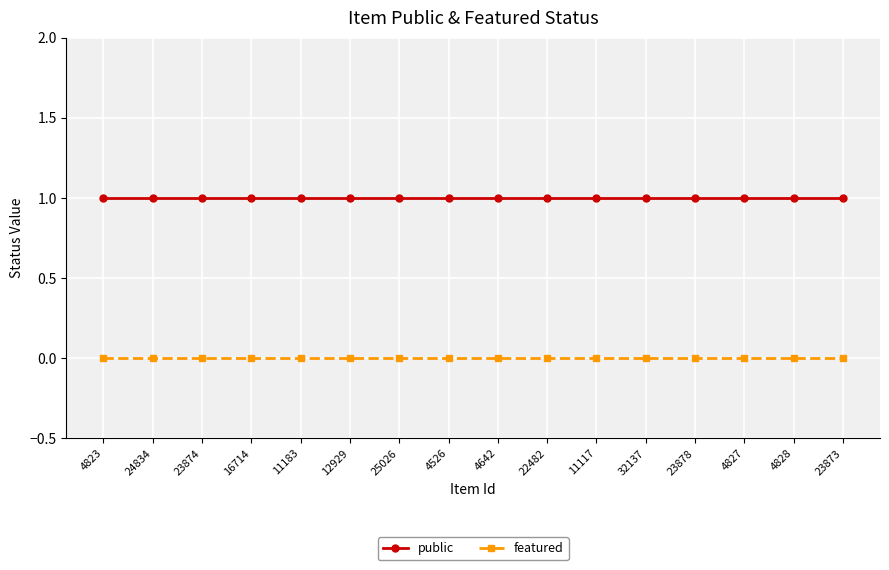

What is the sum of all public values?

16